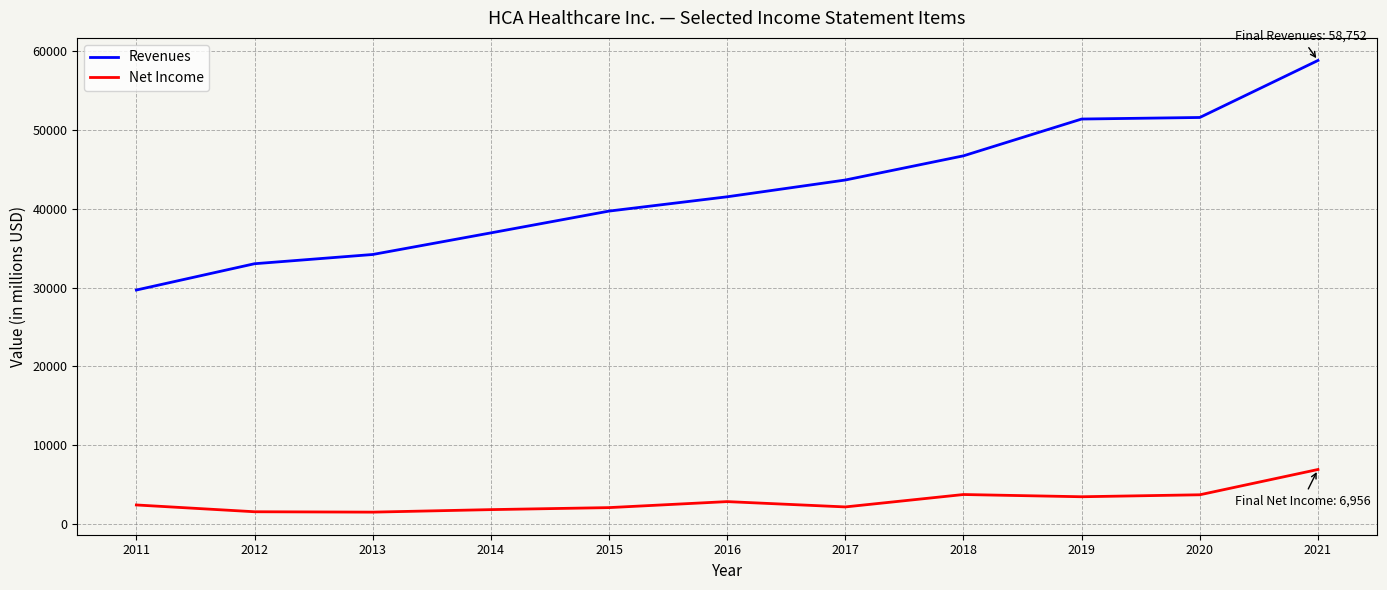

What is the difference between the maximum and minimum values in the Net Income series?

5400